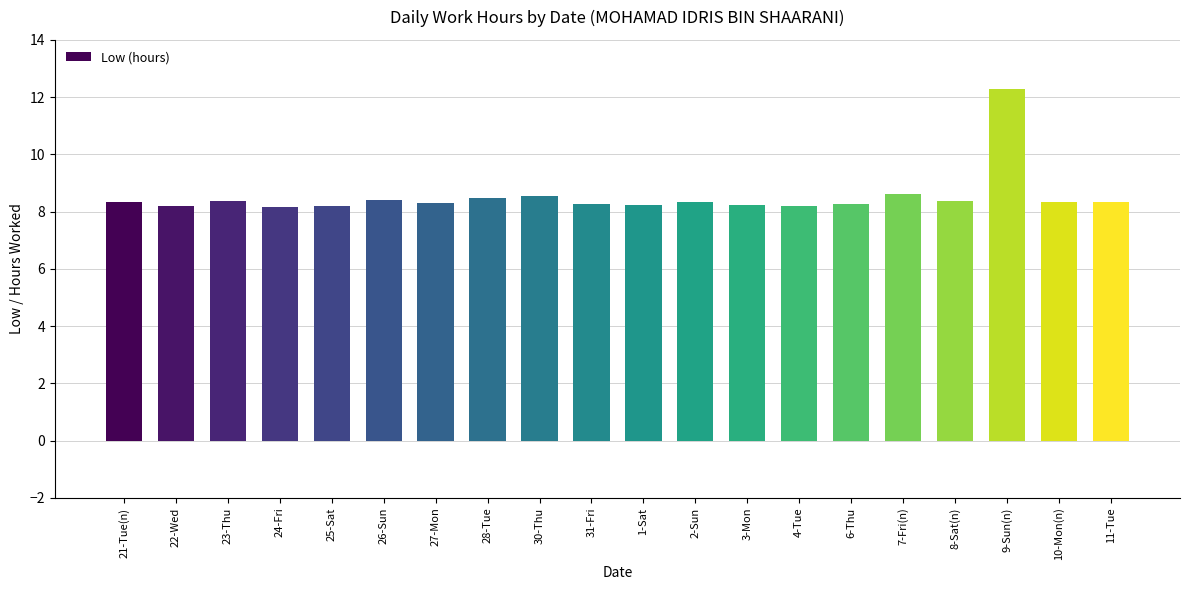

Which category has the highest value across all series?

9-Sun(n)